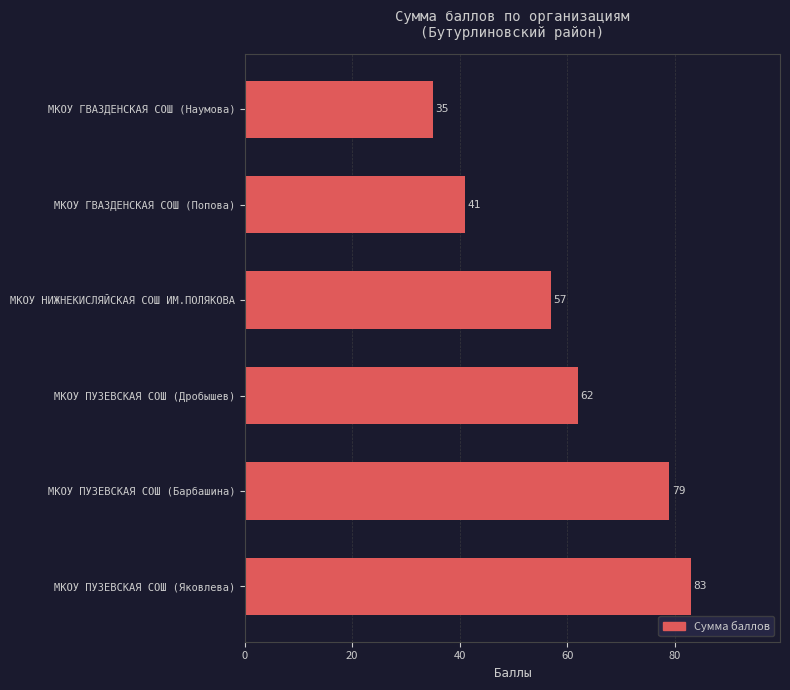

Is it true that the value at МКОУ ГВАЗДЕНСКАЯ СОШ (Попова) is 41?

True